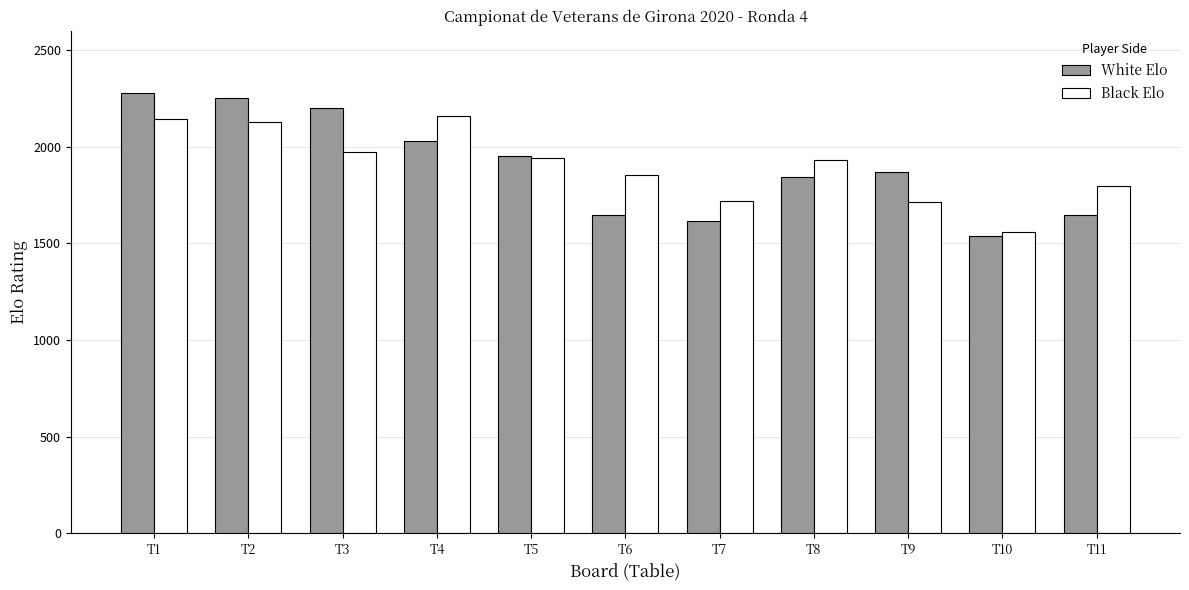

Which series has the widest spread of values?

White Elo